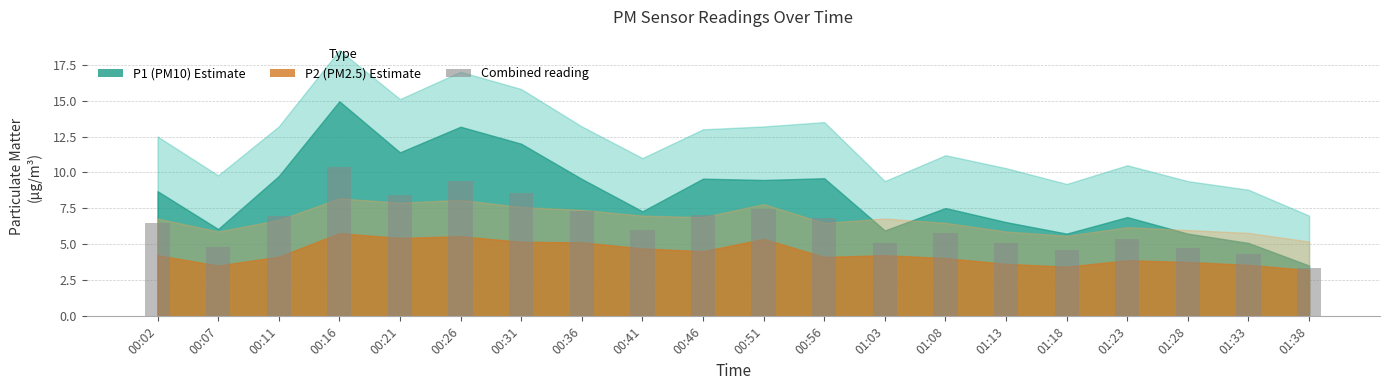

What is the label of the 8th bar from the left?

00:36